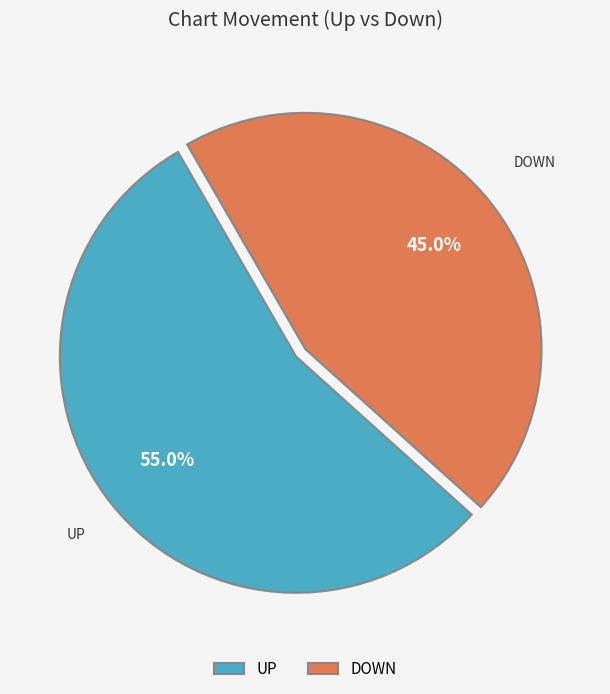

Which slice is the smallest?

DOWN